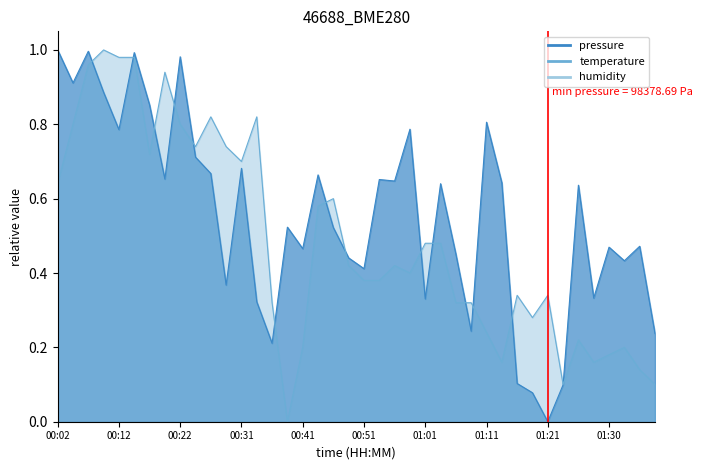

How many intersections are there between temperature and pressure?

14